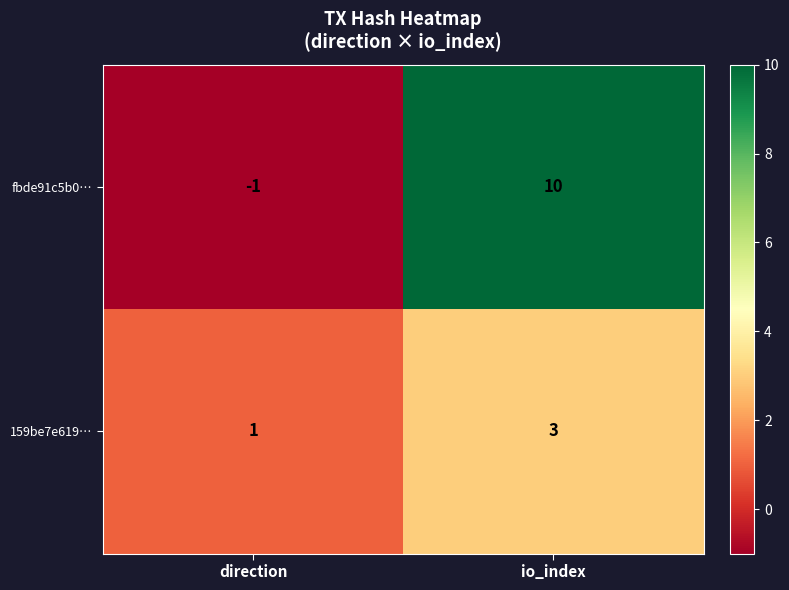

What is the difference between the highest and lowest values at io_index?

7